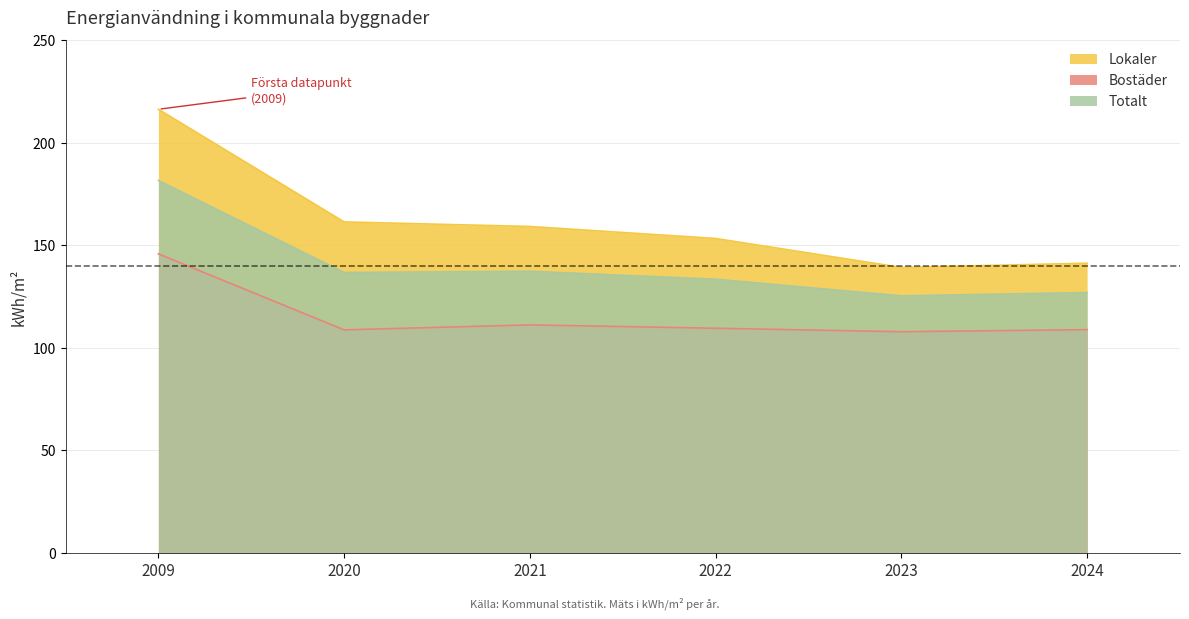

Is the value of Totalt at 2023 greater than the value of Lokaler at 2023?

No